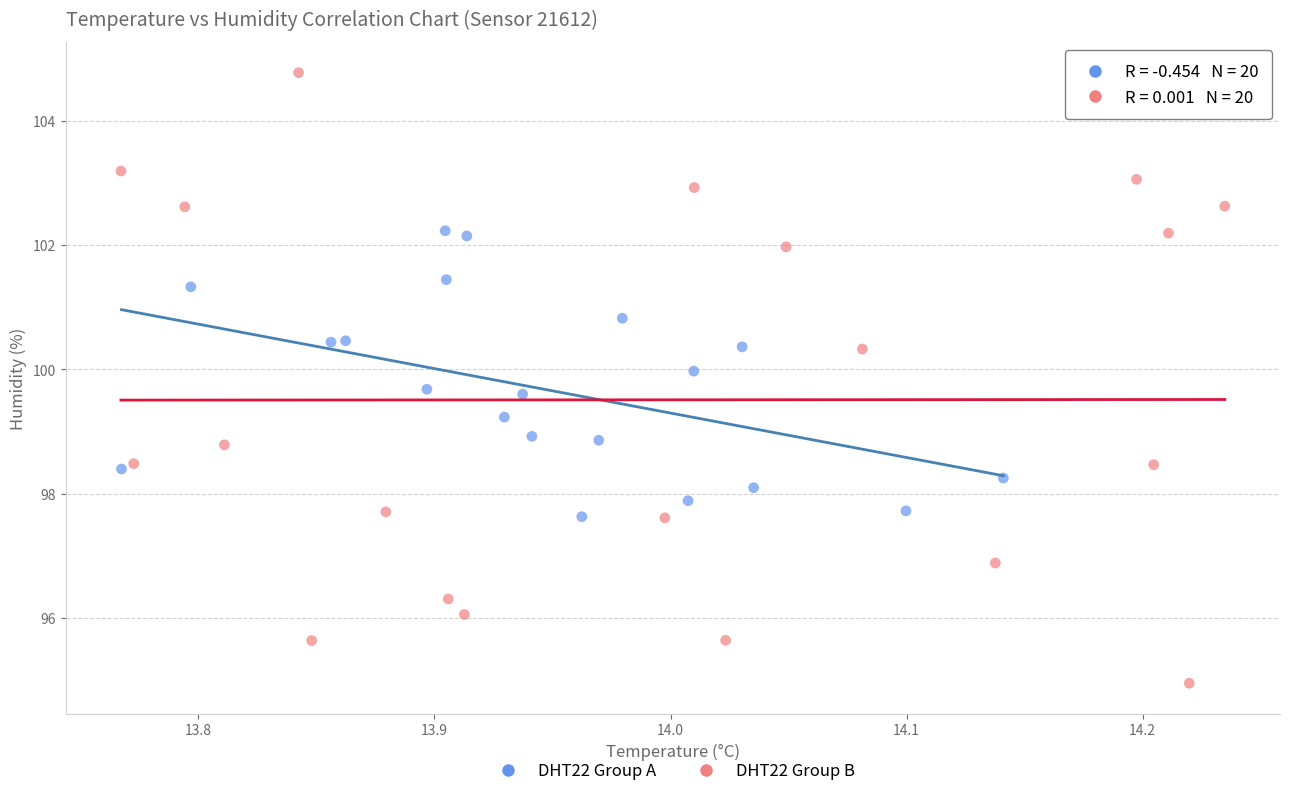

Which series contains the highest Y value?

DHT22 Group B